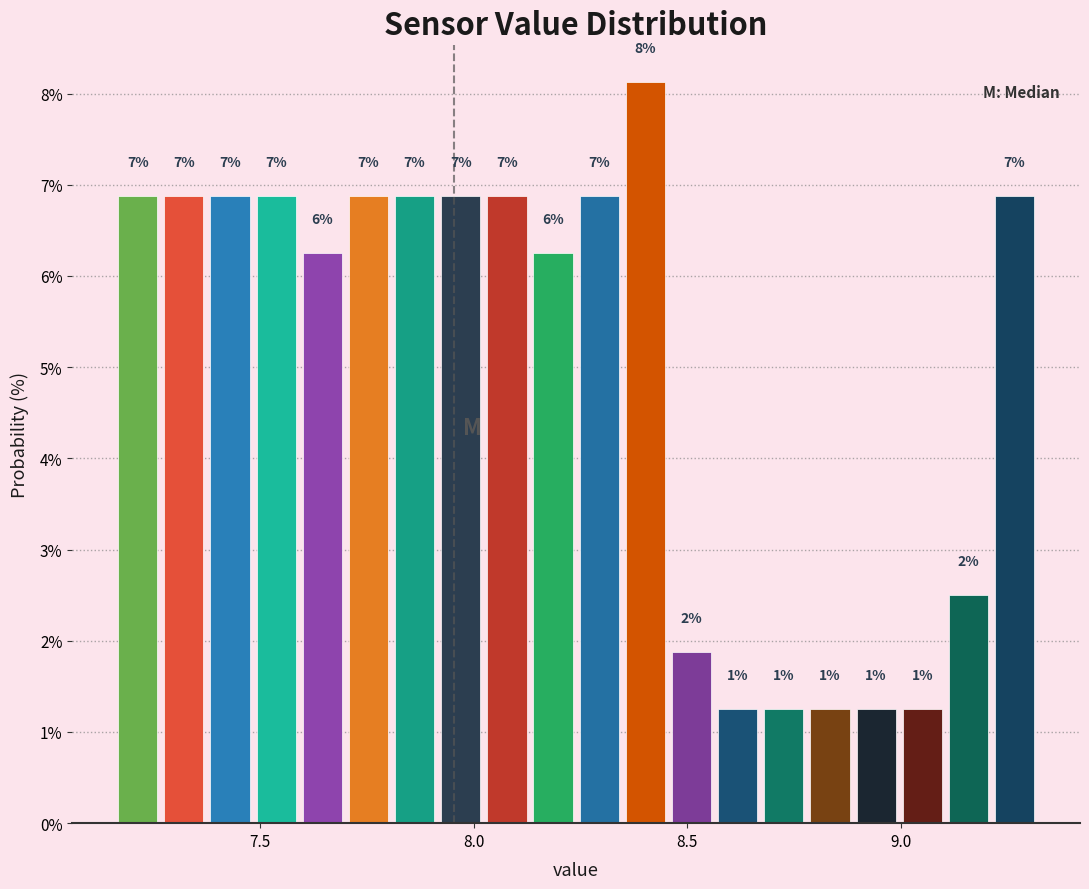

Read against the x-axis, roughly where is the centre of the tallest bar?

8.40